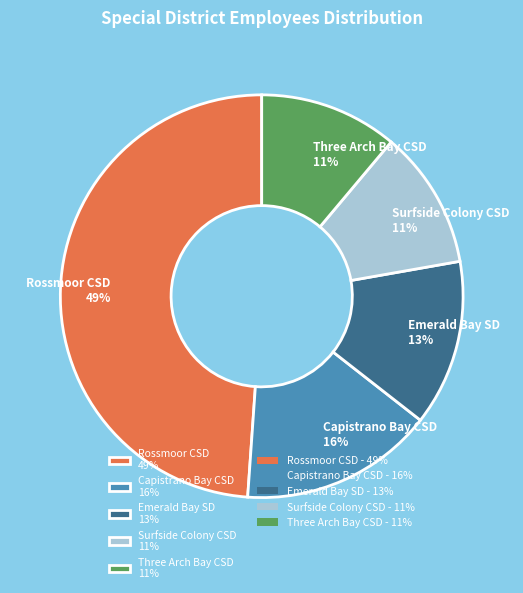

Is the sum of Capistrano Bay CSD 16% and Surfside Colony CSD 11% greater than half?

No